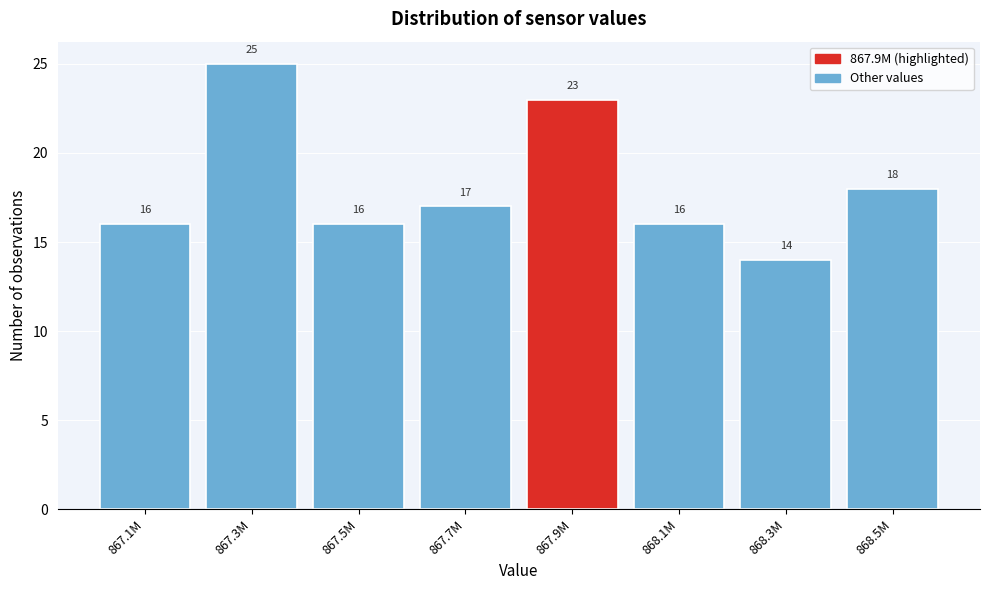

Reading left to right, what are all the values shown in this chart?

867.1M=16	867.3M=25	867.5M=16	867.7M=17	867.9M=23	868.1M=16	868.3M=14	868.5M=18